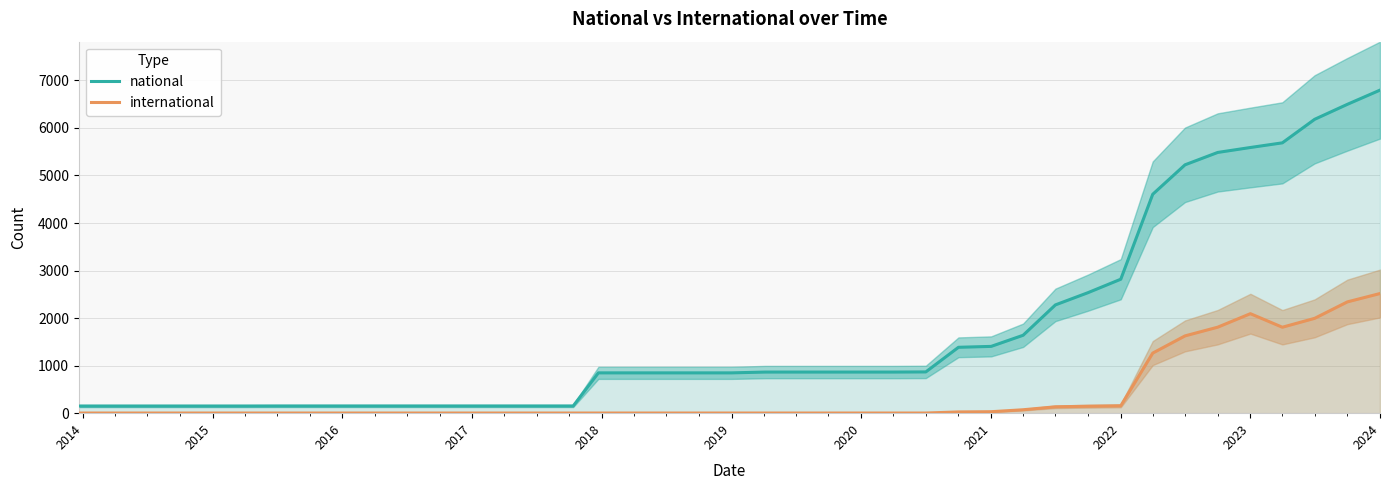

What are all the series names shown in the legend?

national, international